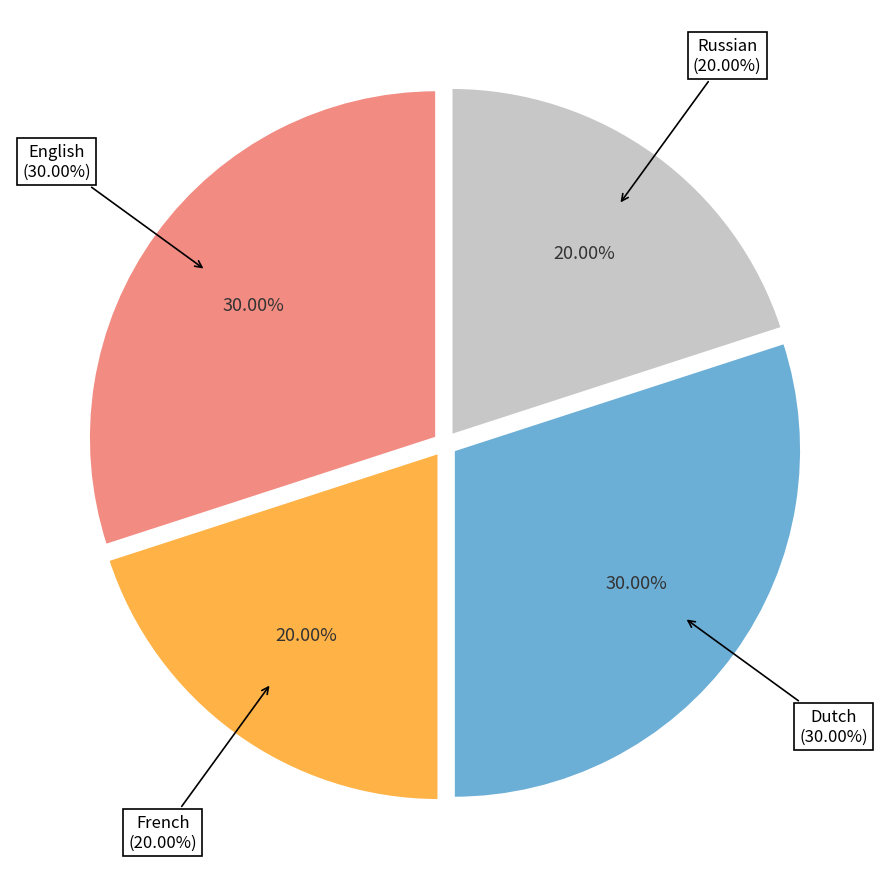

Which has a higher value, French or Dutch?

Dutch